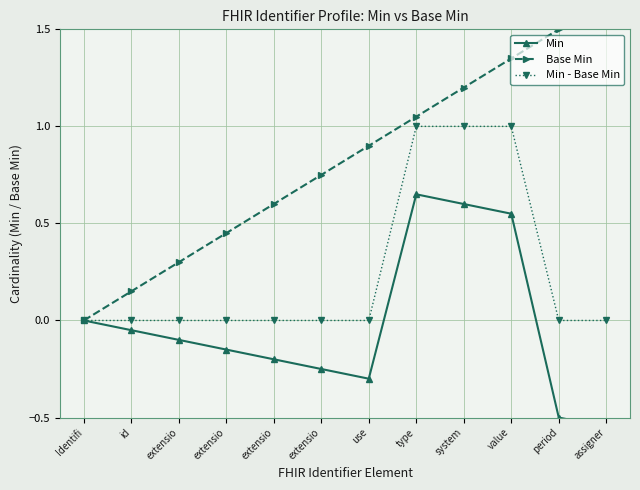

What is the minimum value shown in the chart?

-0.6